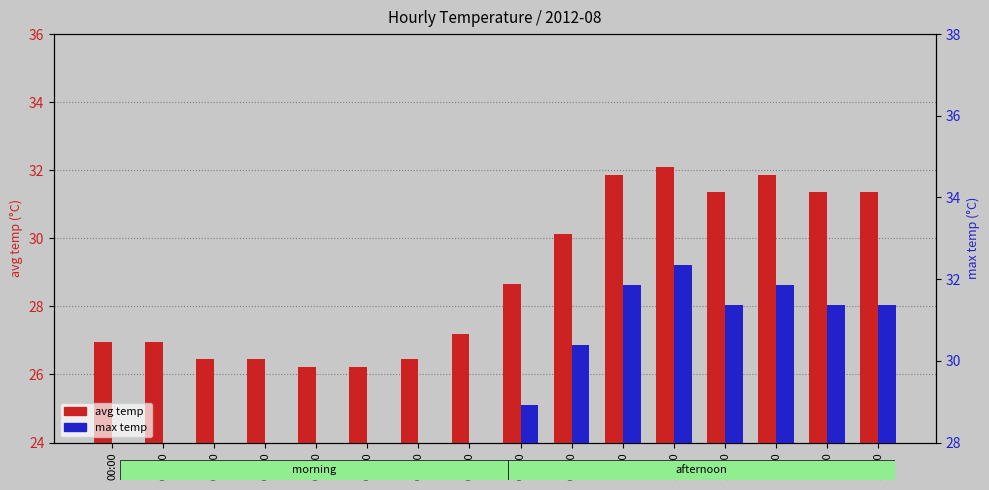

What is the label of the 4th bar from the right?

12:00